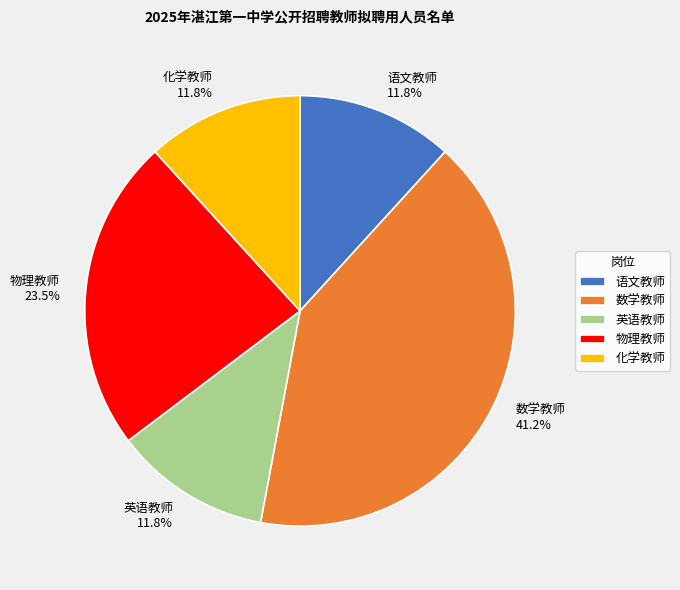

What is the largest slice in the pie chart?

数学教师